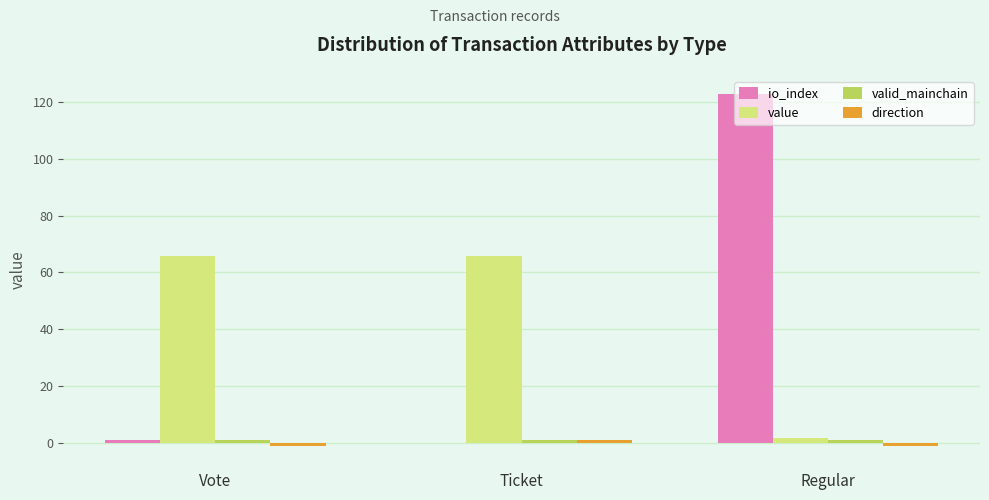

Count the number of data series in this chart.

4